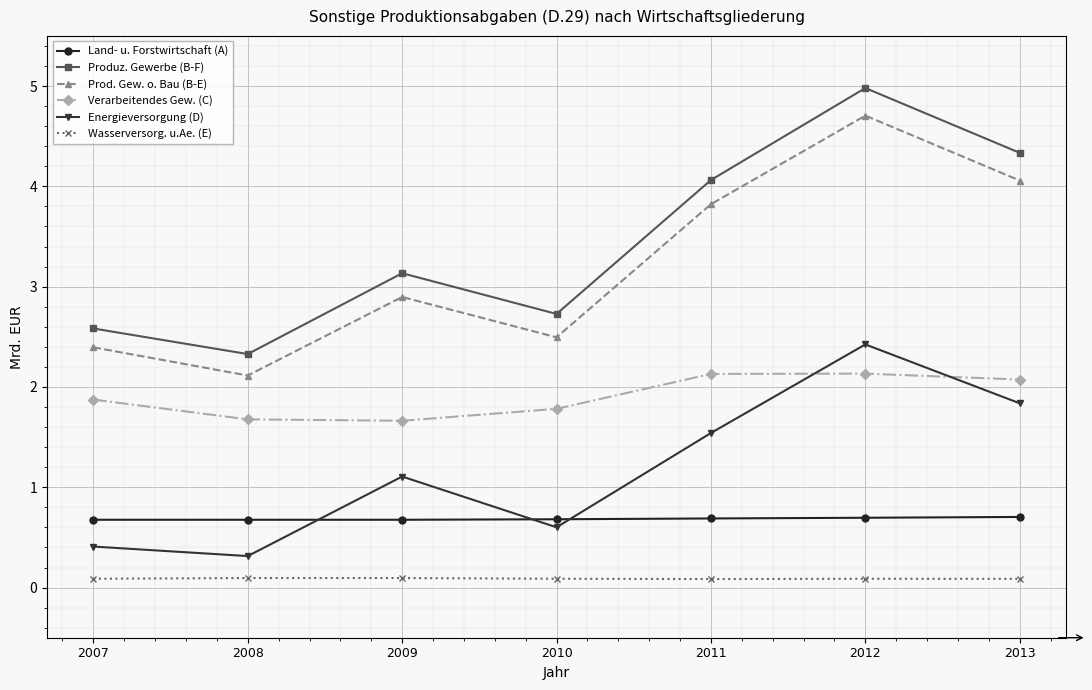

In Prod. Gew. o. Bau (B-E), how many points are higher than both neighbors (excluding endpoints)?

2